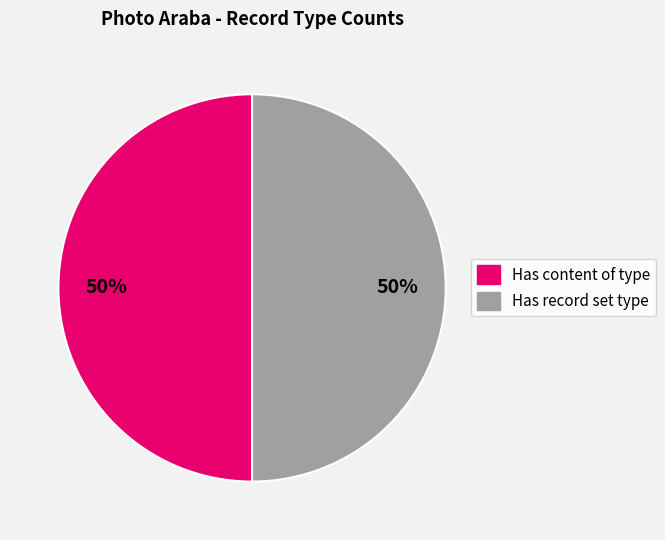

How many segments does this pie chart have?

2